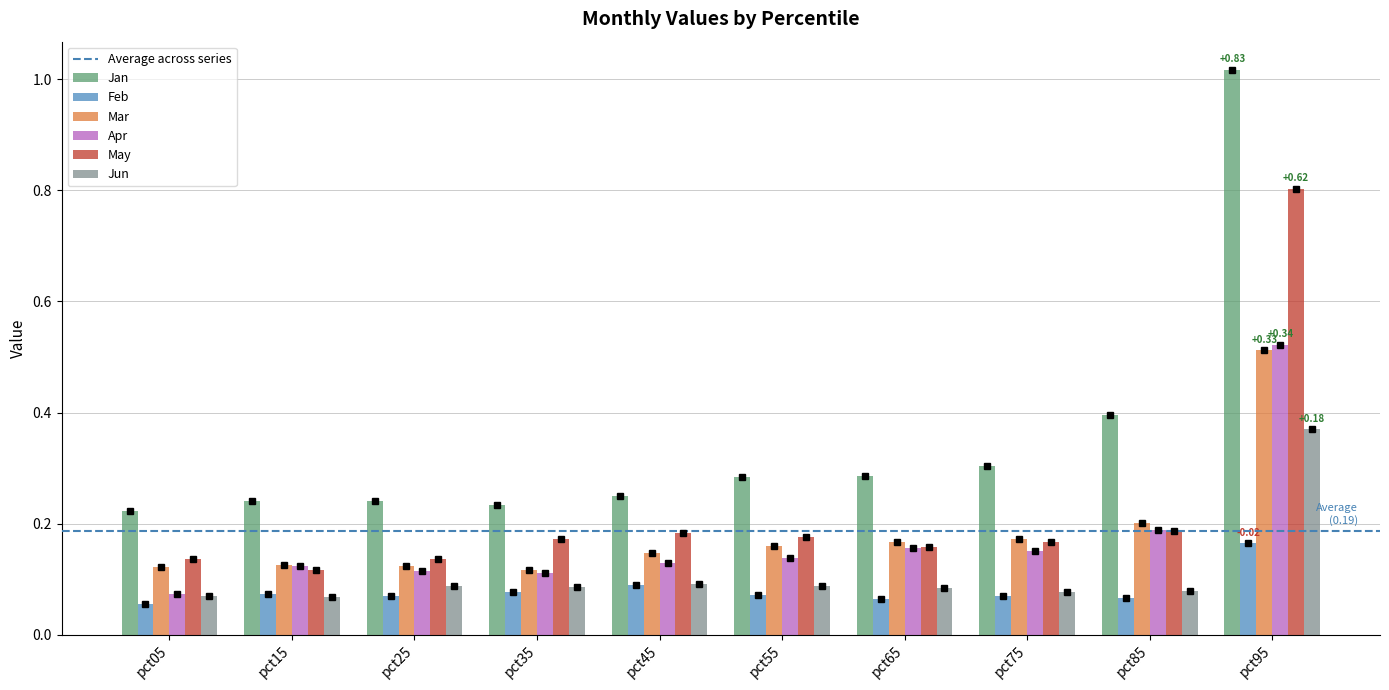

Which series has the widest spread of values?

Jan